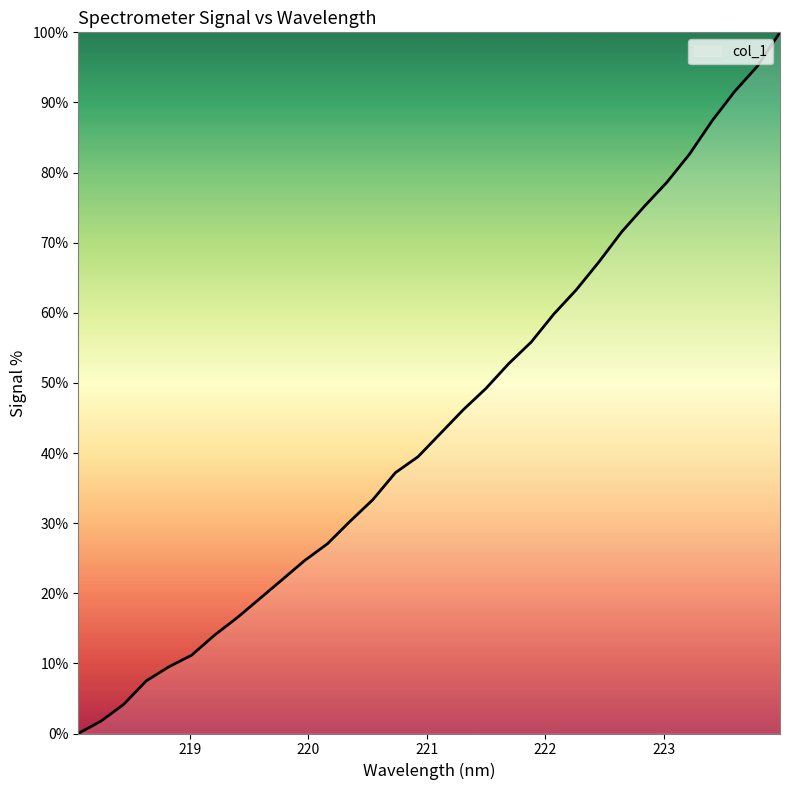

What is the maximum value shown in the chart?

100.0